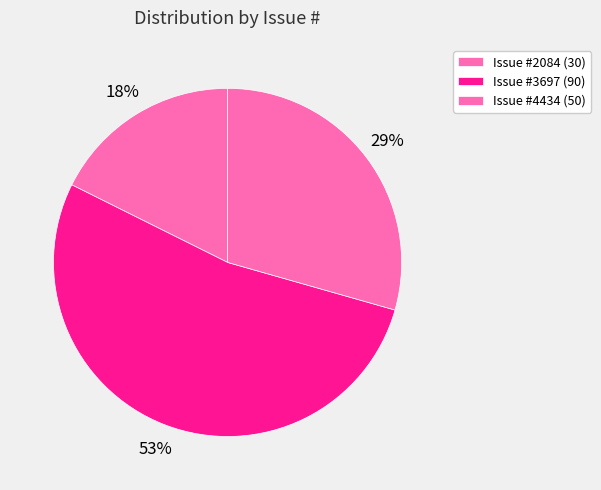

How many slices are in this pie chart?

3